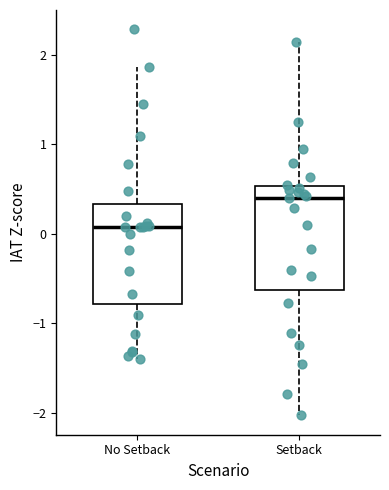

Where does the median line of the box for No Setback sit on the y-axis? The values are not printed on the chart, so give them approximately, as read against the axis.

0.1